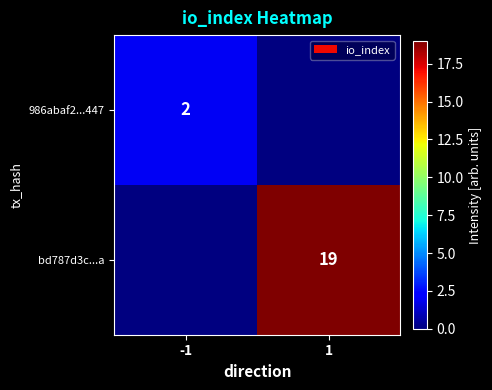

The value of 986abaf2...447 at -1 is 3. True or false?

False